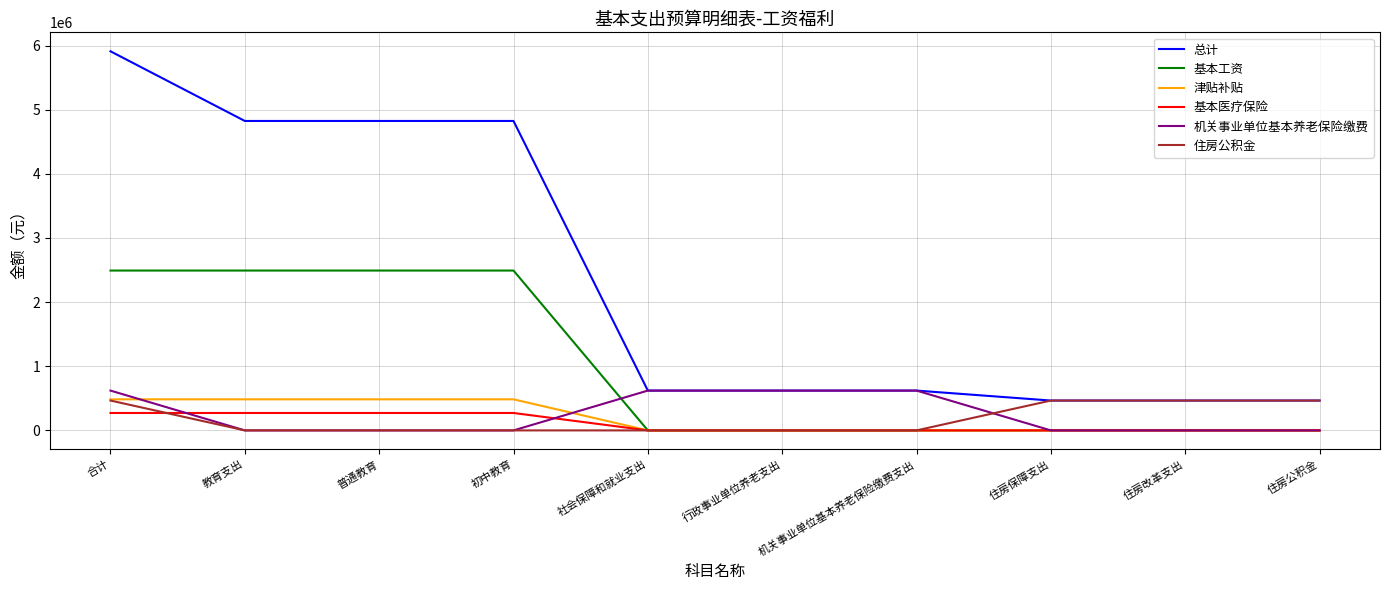

Is it true that 住房公积金 equals 465552.0 at 住房保障支出?

True